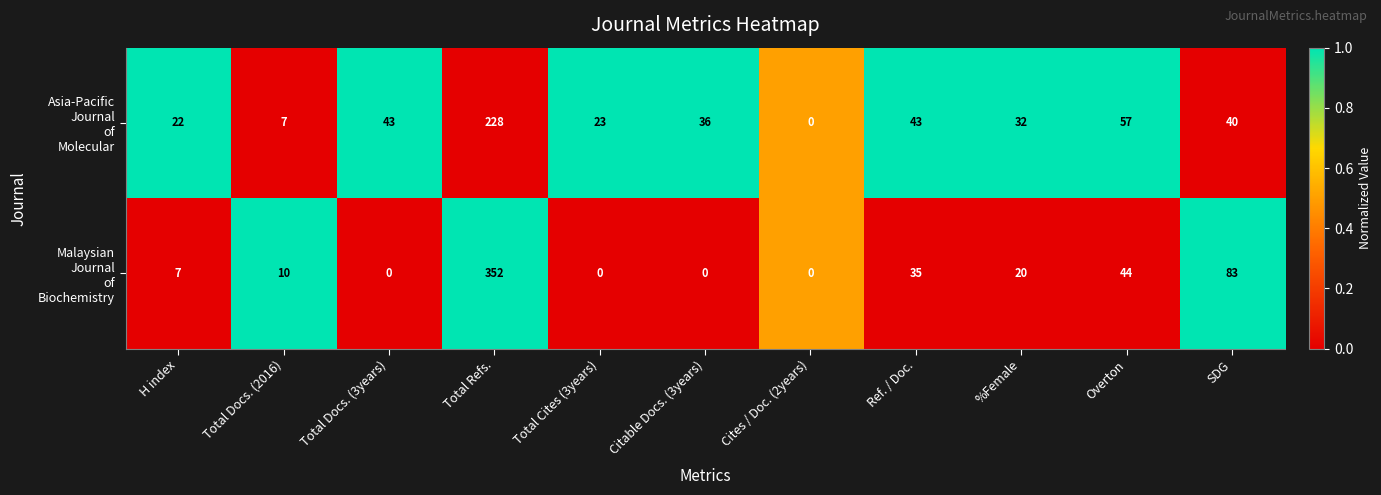

Which label corresponds to the largest value in the chart?

Total Refs.